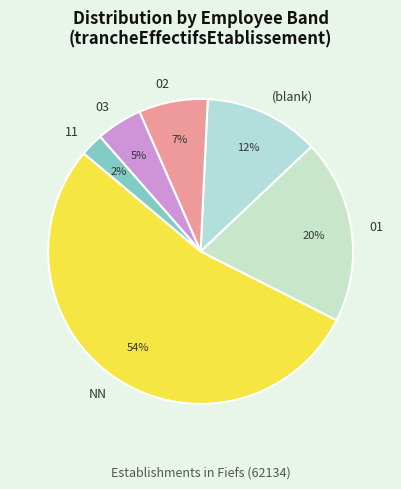

How many segments does this pie chart have?

6